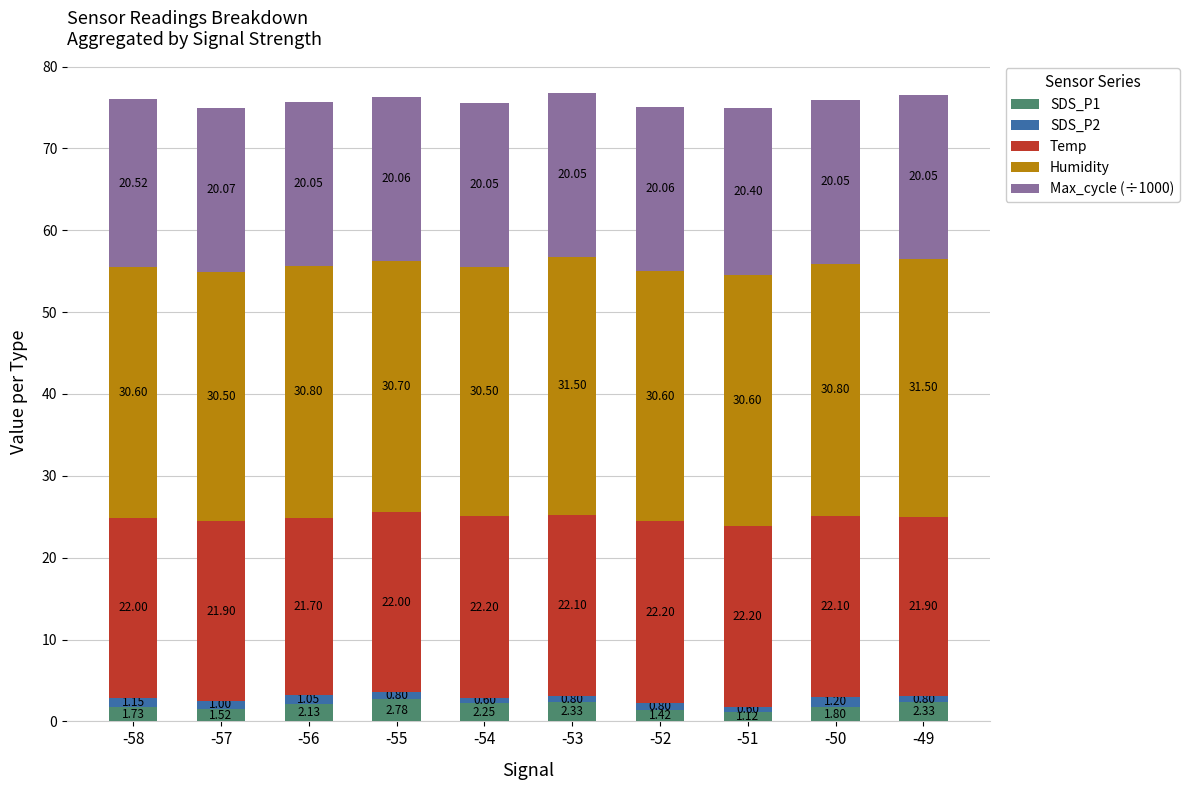

What is the total value across all series at -57?

75.0